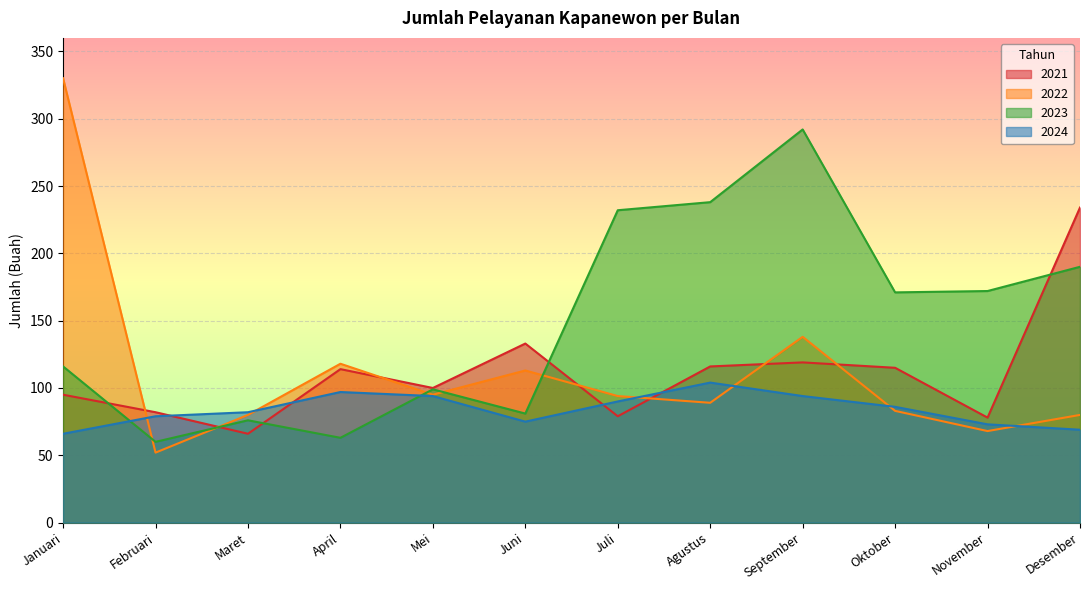

Where does the 2021 series first go above 114?

Juni